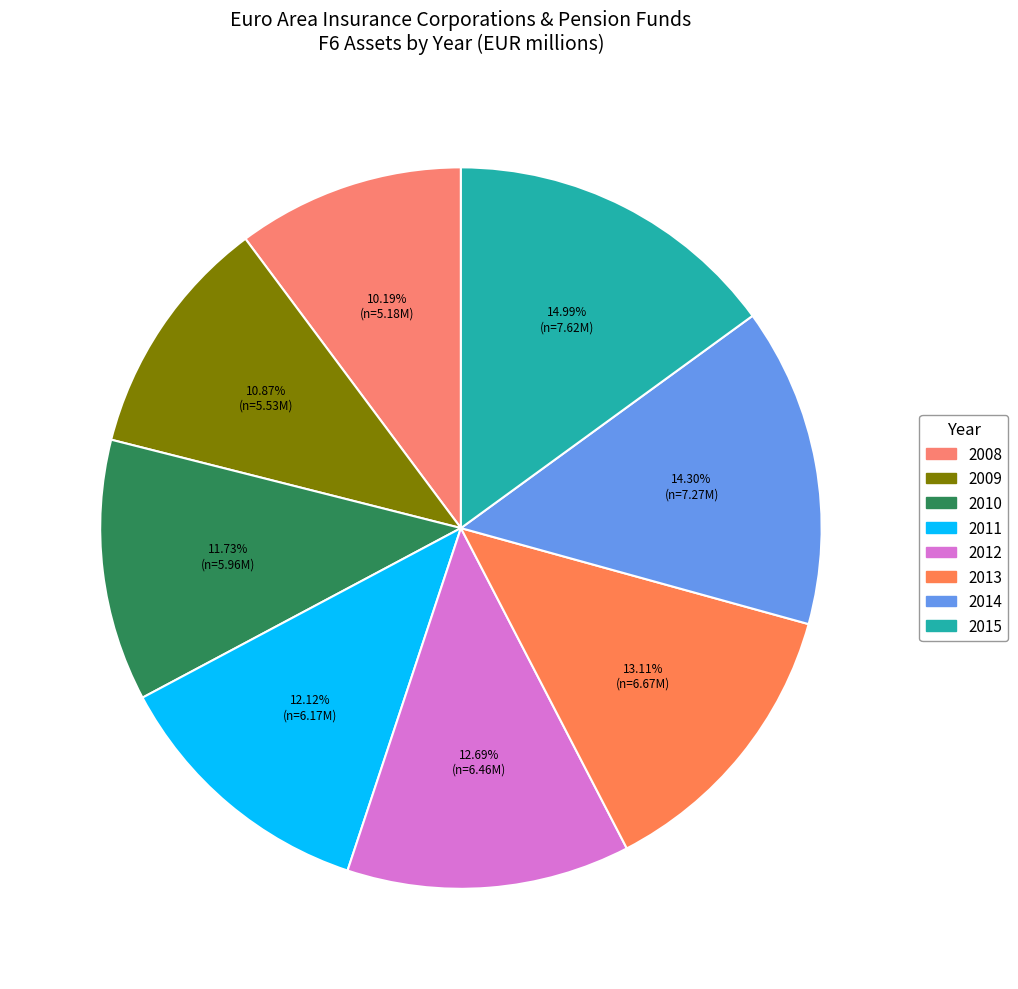

How many segments does this pie chart have?

8